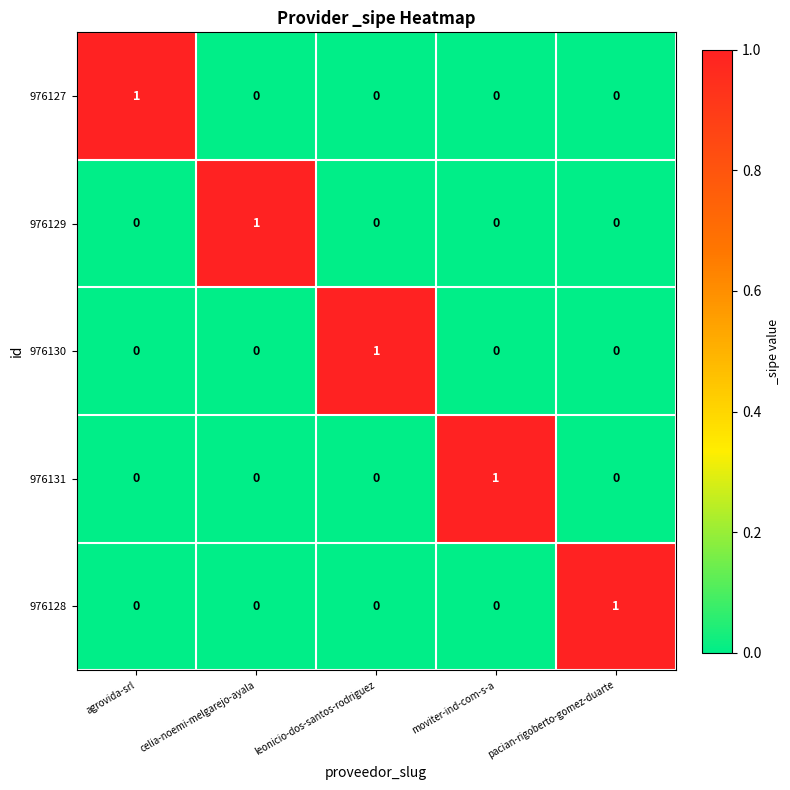

The value of 976131 at pacian-rigoberto-gomez-duarte is 1. True or false?

False